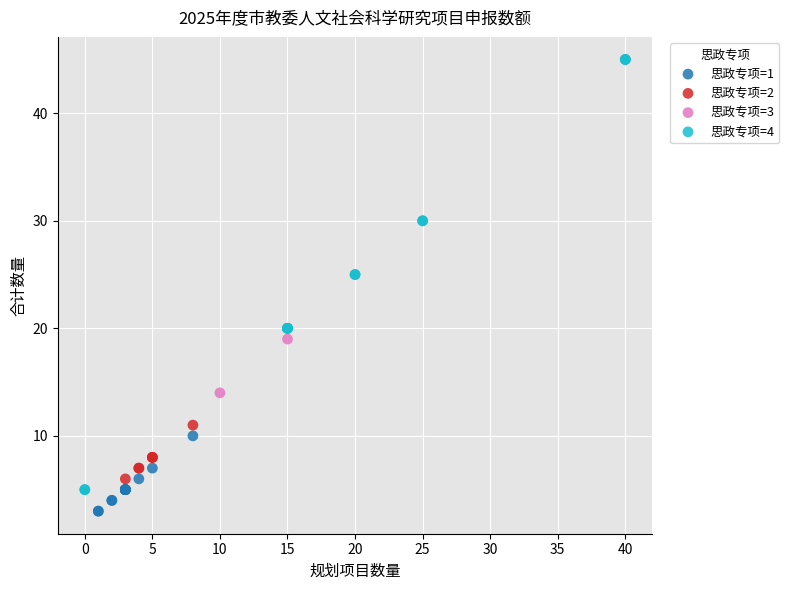

What are all the series names shown in the legend?

思政专项=1, 思政专项=2, 思政专项=3, 思政专项=4